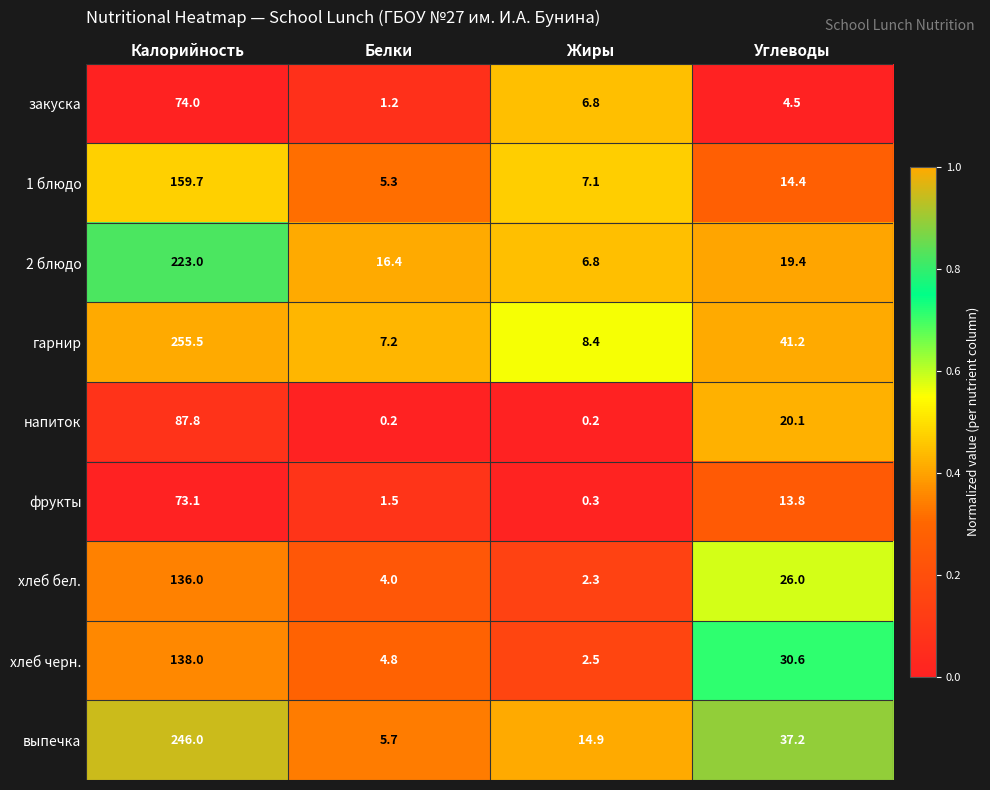

True or false: выпечка has a value of 246.0 at Калорийность.

True